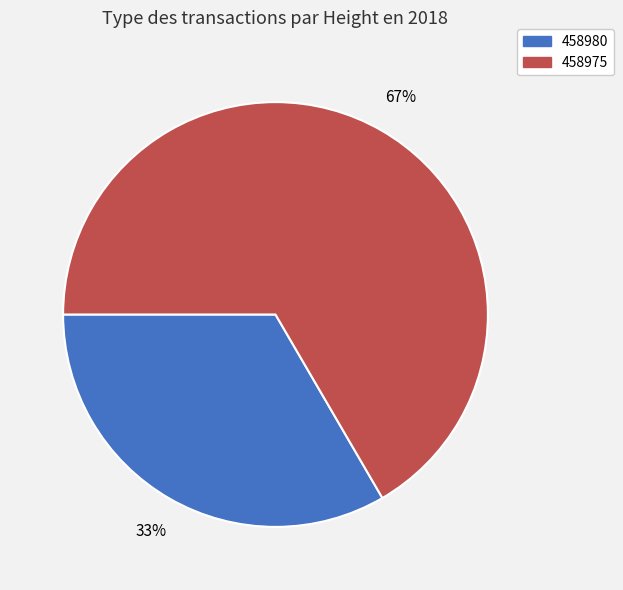

Do 458980 and 458975 together represent more than half of the pie?

Yes